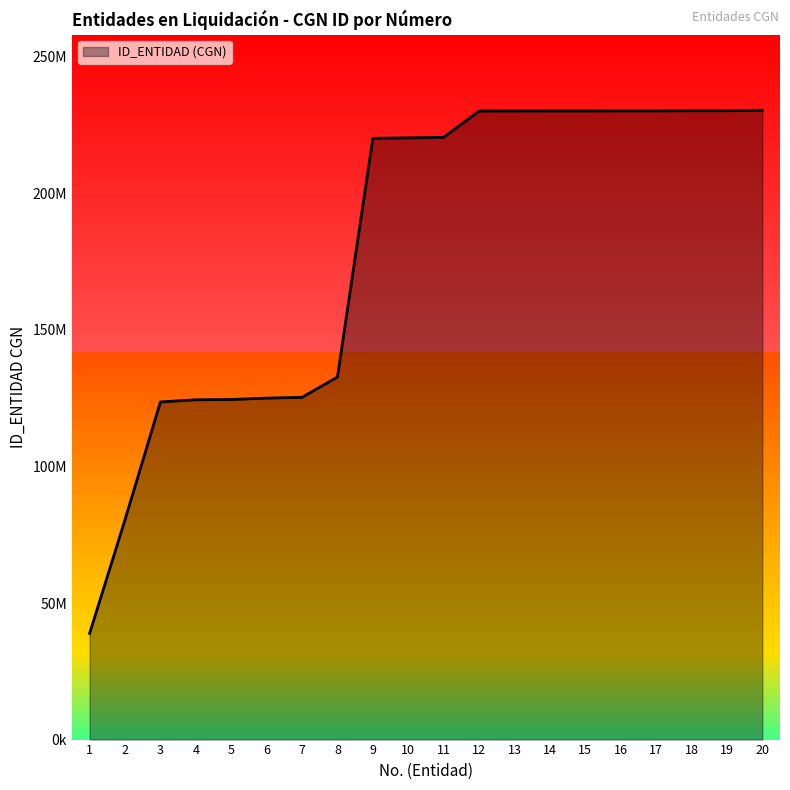

True or false: there are more than 2 points higher than both neighbors.

False